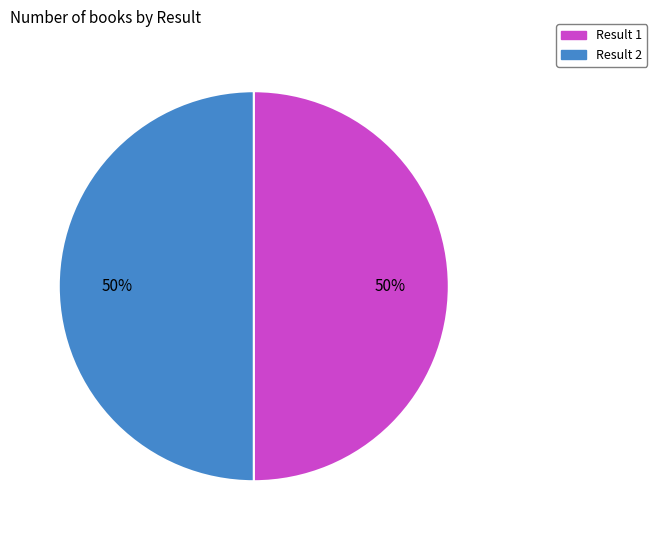

The Result 1 slice represents 50% of the pie. True or false?

True